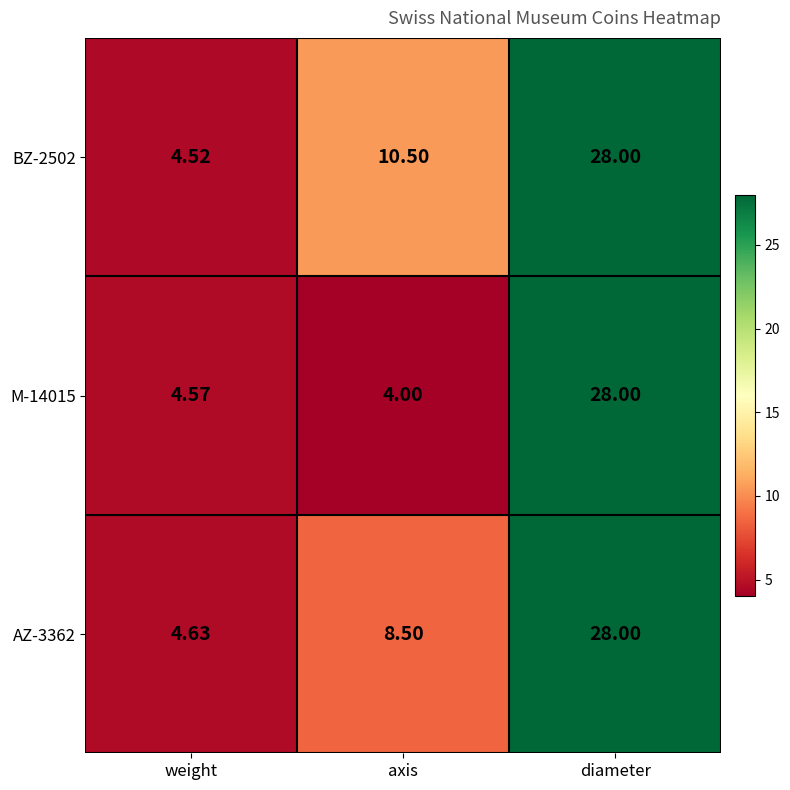

Where is BZ-2502 nearest to the value 16?

axis